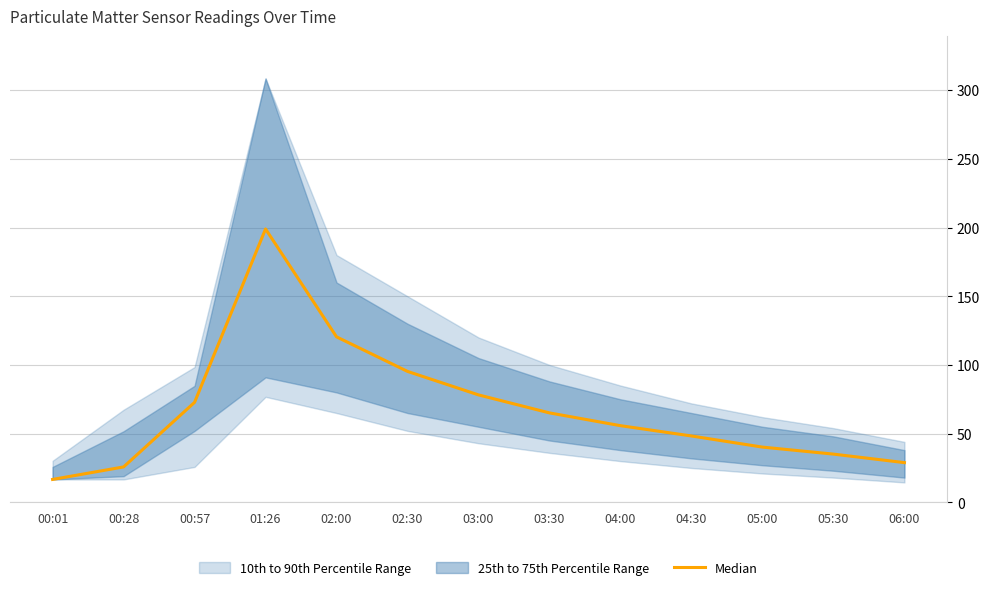

Reading left to right, transcribe all the data shown in this chart.

00:01=16.7	00:28=25.8	00:57=72.8	01:26=199.0	02:00=120.5	02:30=95.3	03:00=78.2	03:30=65.1	04:00=55.8	04:30=48.3	05:00=40.2	05:30=35.1	06:00=28.9